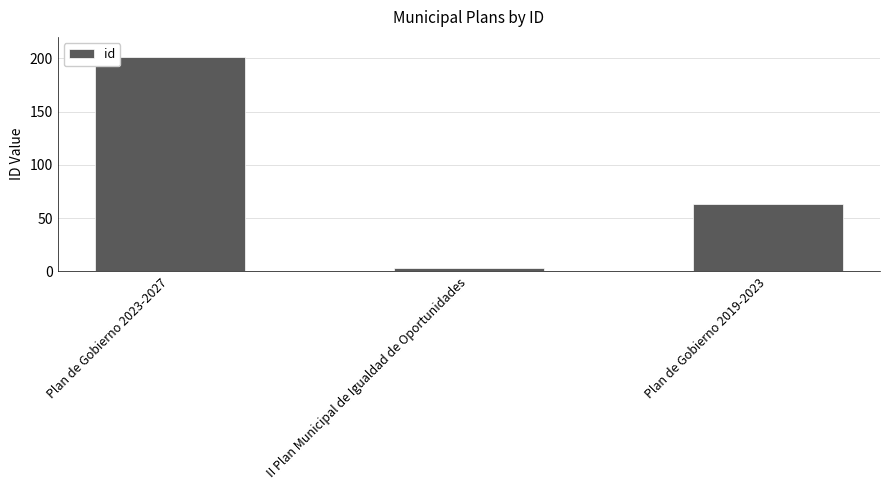

What is the change in value from Plan de Gobierno 2023-2027 to Plan de Gobierno 2019-2023?

-138